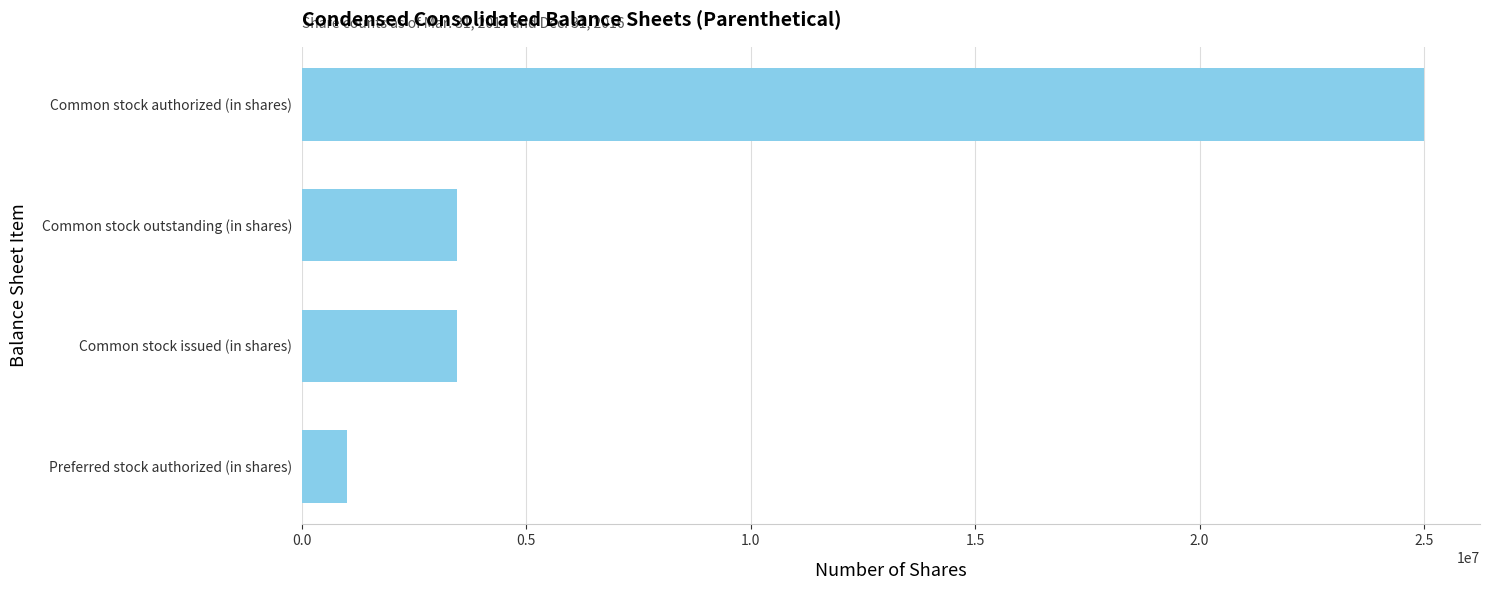

What value does the data have at Common stock outstanding (in shares)?

3449075